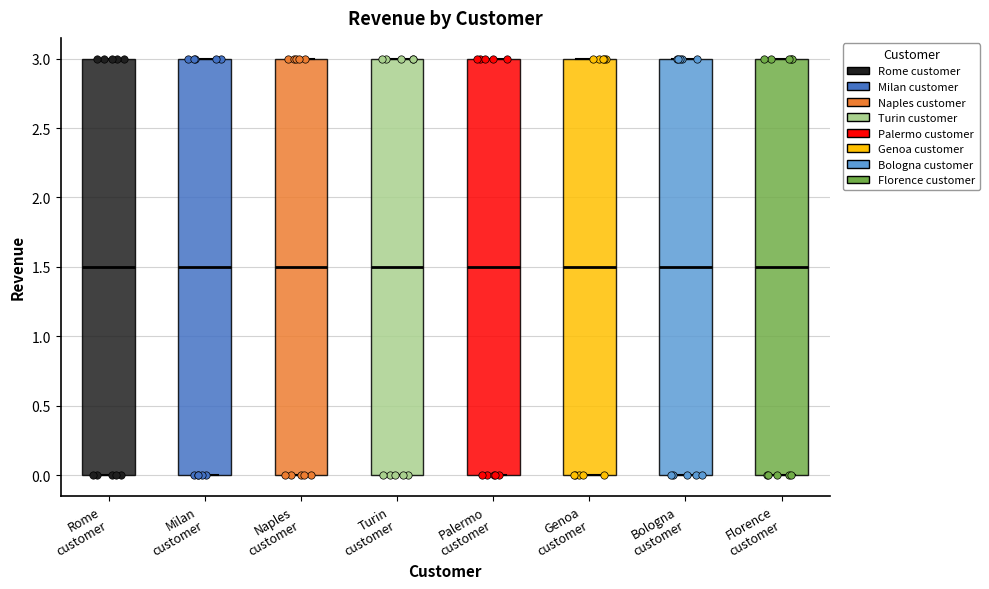

Reading left to right, read every box against the y-axis: the position of its median line, the range the box covers, and the ends of its whiskers. The values are not printed on the chart, so give them approximately, as read against the axis.

Rome customer: median 1.5, box 0.0 to 3.0, whiskers 0.0 to 3.0
Milan customer: median 1.5, box 0.0 to 3.0, whiskers 0.0 to 3.0
Naples customer: median 1.5, box 0.0 to 3.0, whiskers 0.0 to 3.0
Turin customer: median 1.5, box 0.0 to 3.0, whiskers 0.0 to 3.0
Palermo customer: median 1.5, box 0.0 to 3.0, whiskers 0.0 to 3.0
Genoa customer: median 1.5, box 0.0 to 3.0, whiskers 0.0 to 3.0
Bologna customer: median 1.5, box 0.0 to 3.0, whiskers 0.0 to 3.0
Florence customer: median 1.5, box 0.0 to 3.0, whiskers 0.0 to 3.0